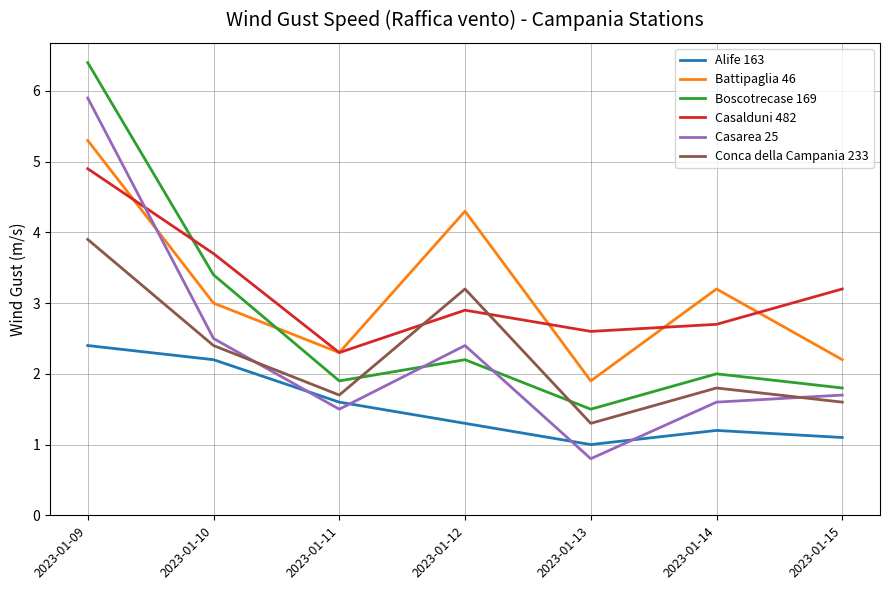

Which label corresponds to the smallest value in the chart?

2023-01-13